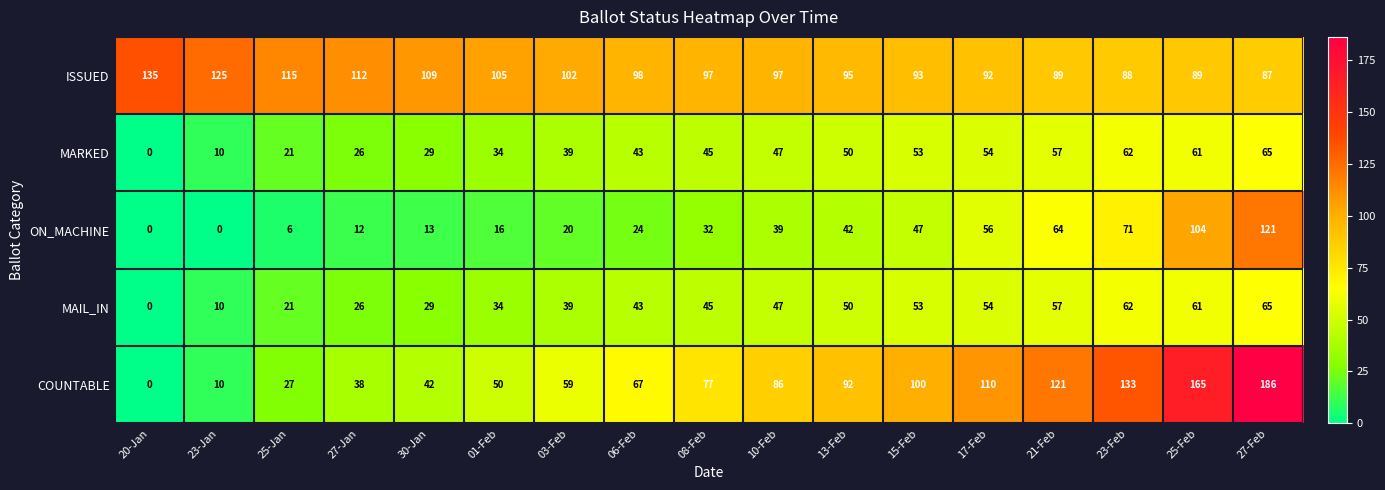

What is the spread (max minus min) of values at 23-Jan?

125